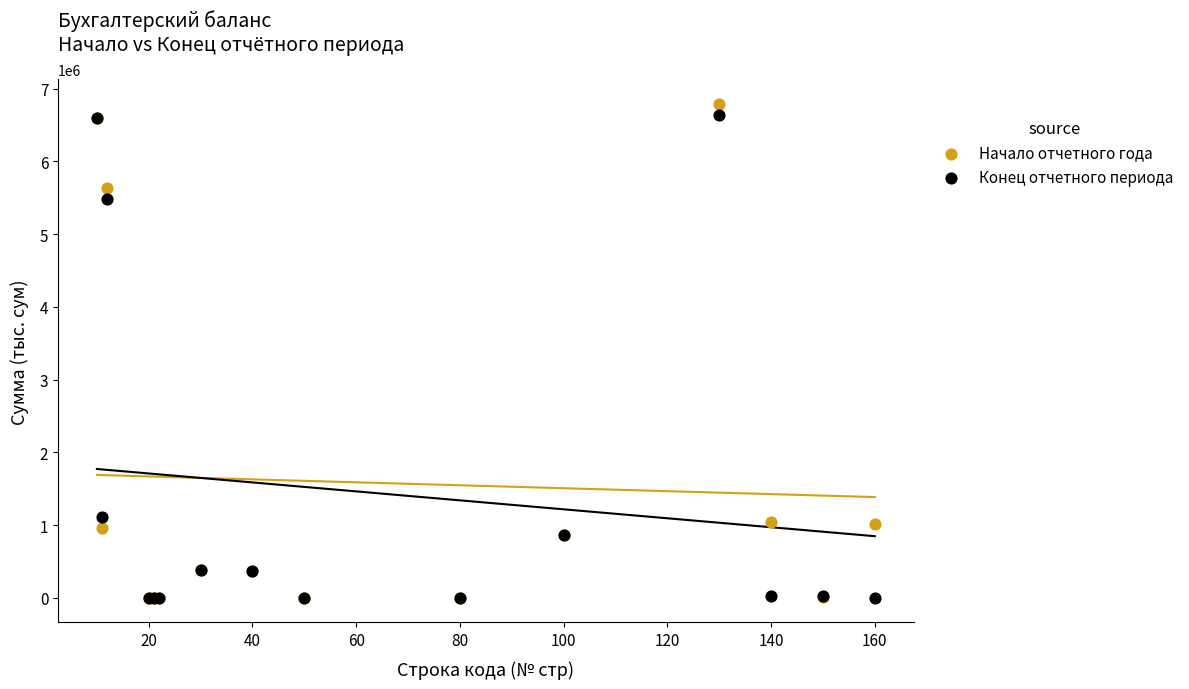

Which series contains the highest Y value?

Начало отчетного года